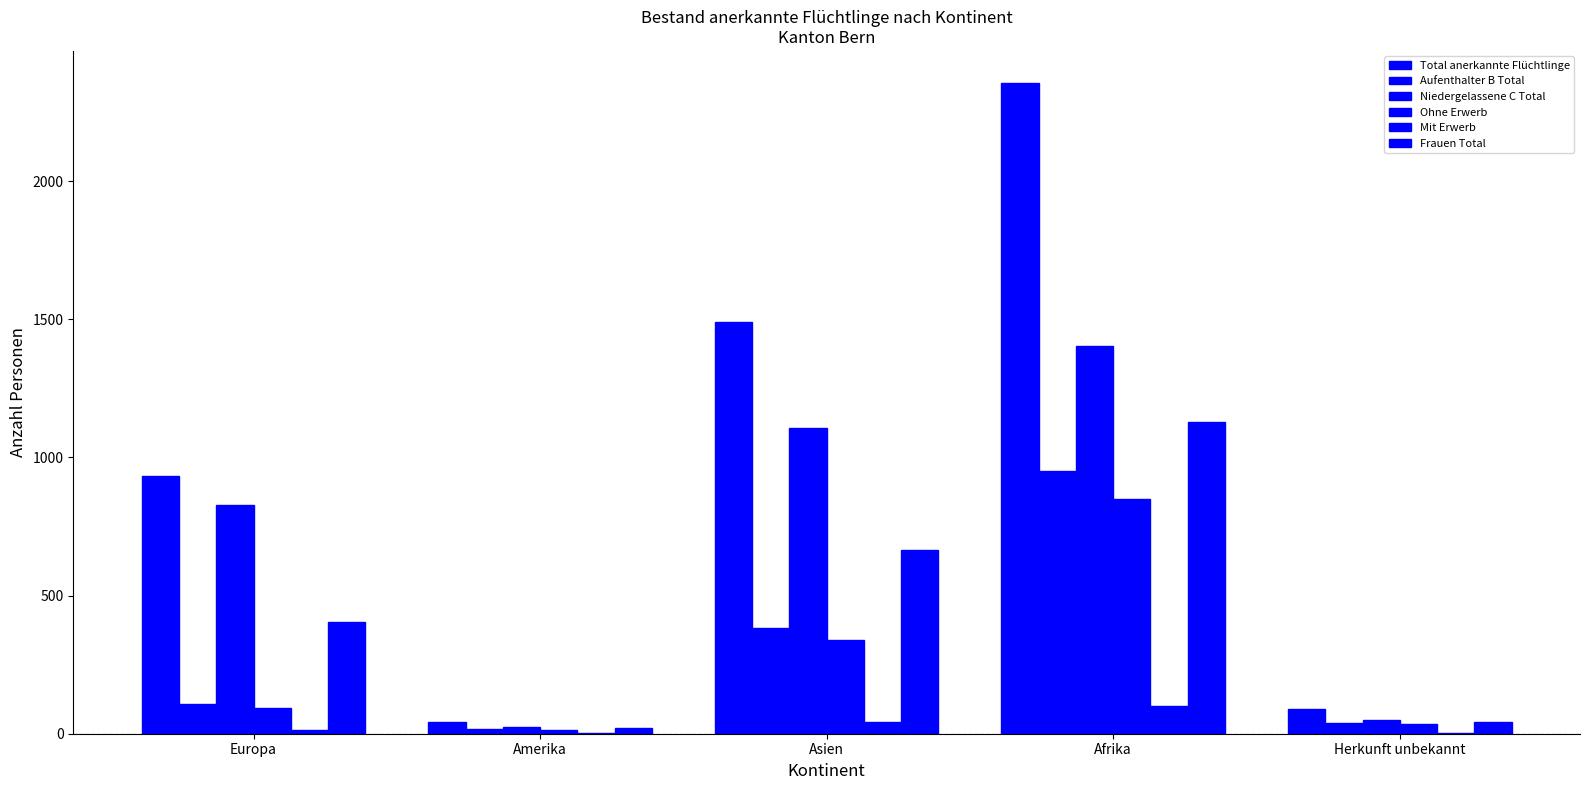

How many distinct data groups are displayed?

6